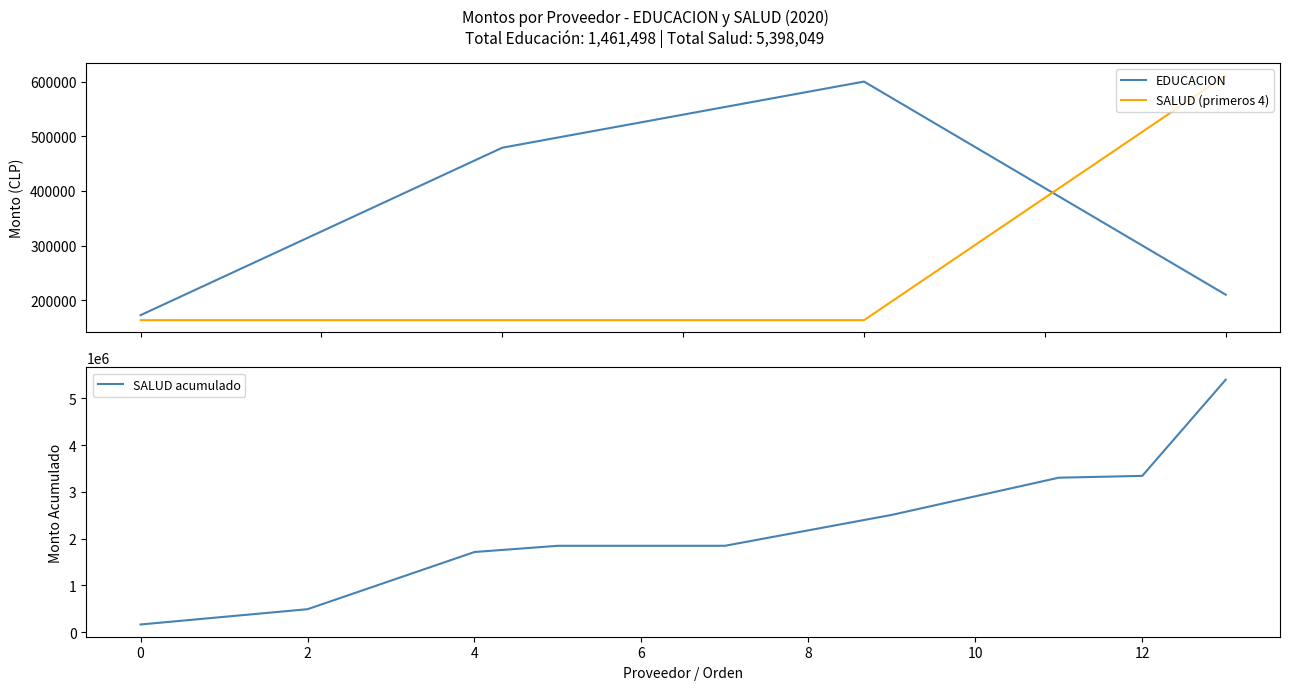

What is the maximum value for SALUD (primeros 4)?

611369